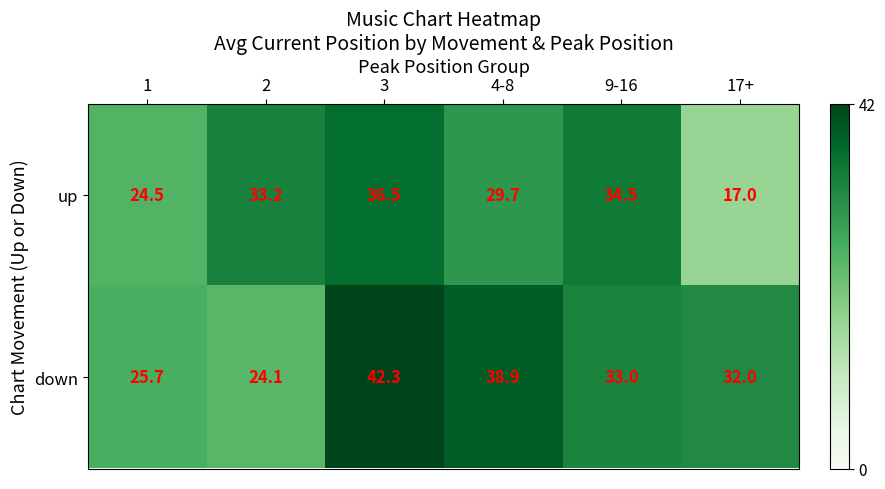

How many series are shown in this chart?

2